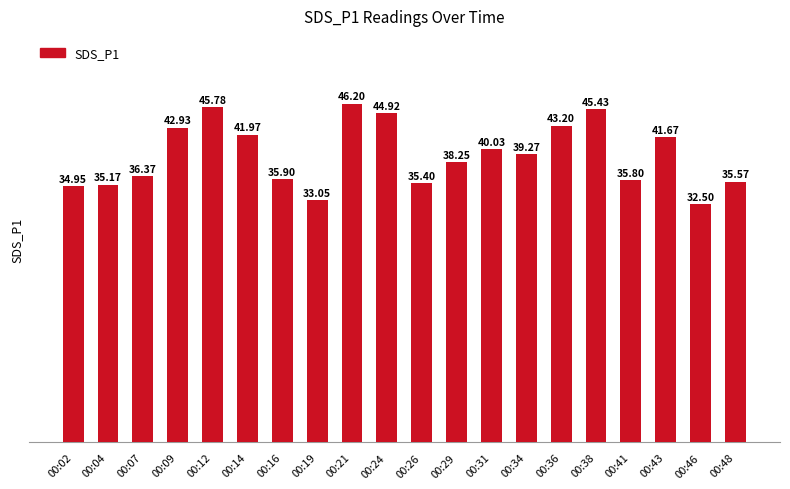

Between 00:48 and 00:07, which is larger?

00:07